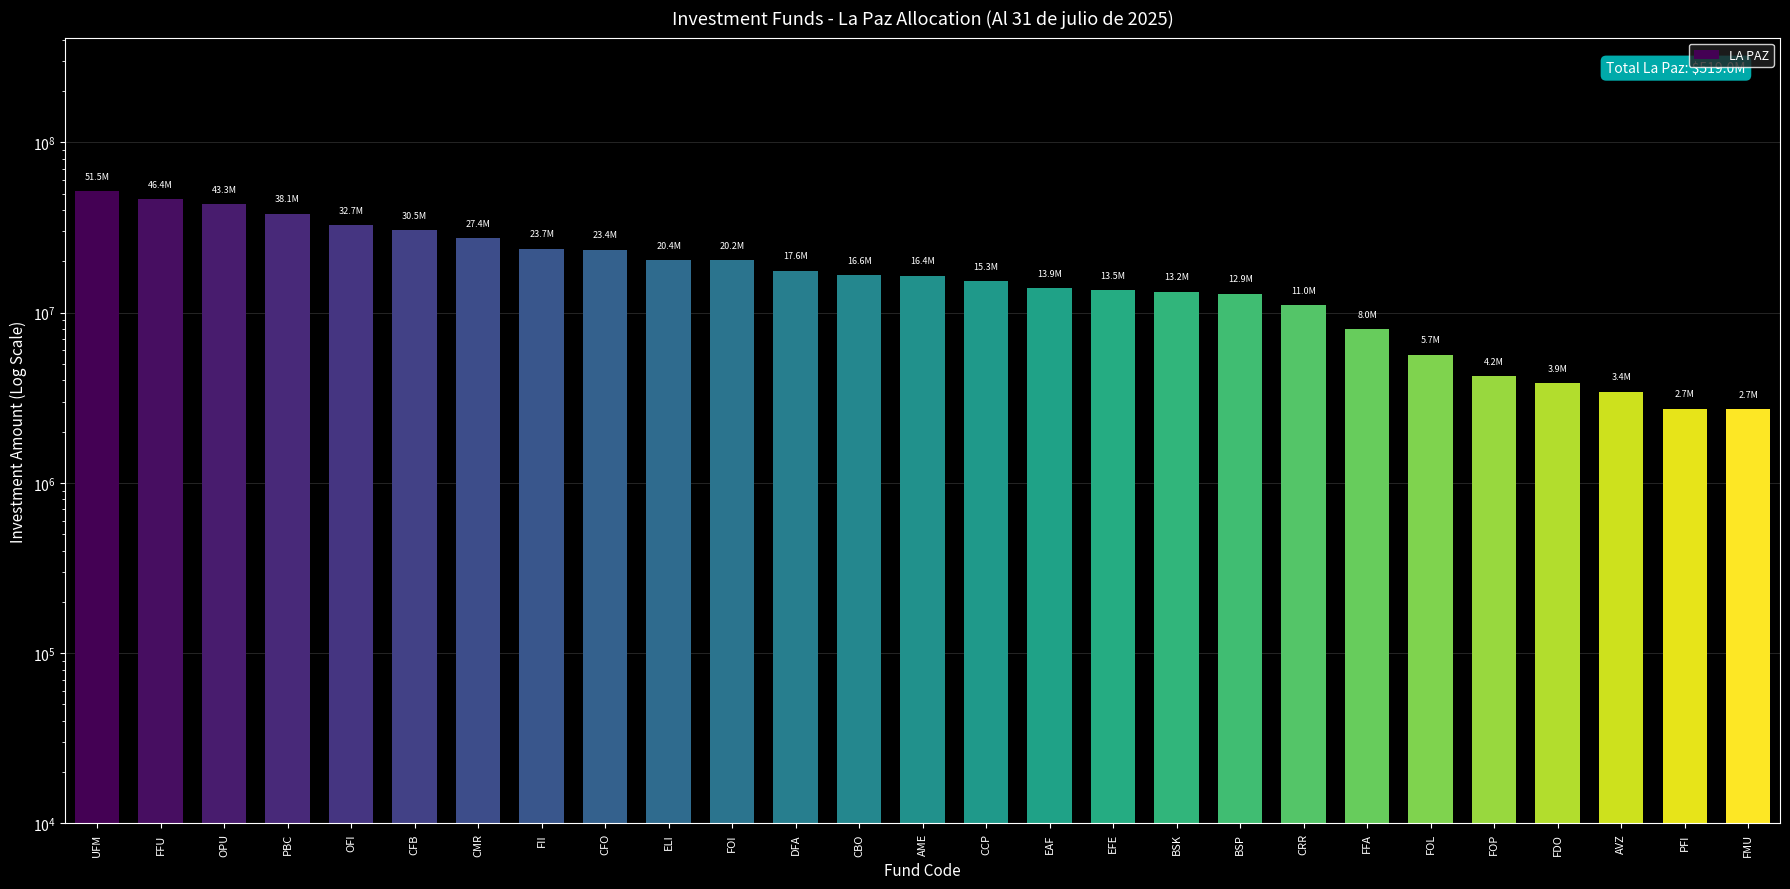

List the labels in order of value, smallest first.

FMU, PFI, AVZ, FDO, FOP, FOL, FFA, CRR, BSP, BSK, EFE, EAF, CCP, AME, CBO, DFA, FOI, ELI, CFO, FII, CMR, CFB, OFI, PBC, OPU, FFU, UFM